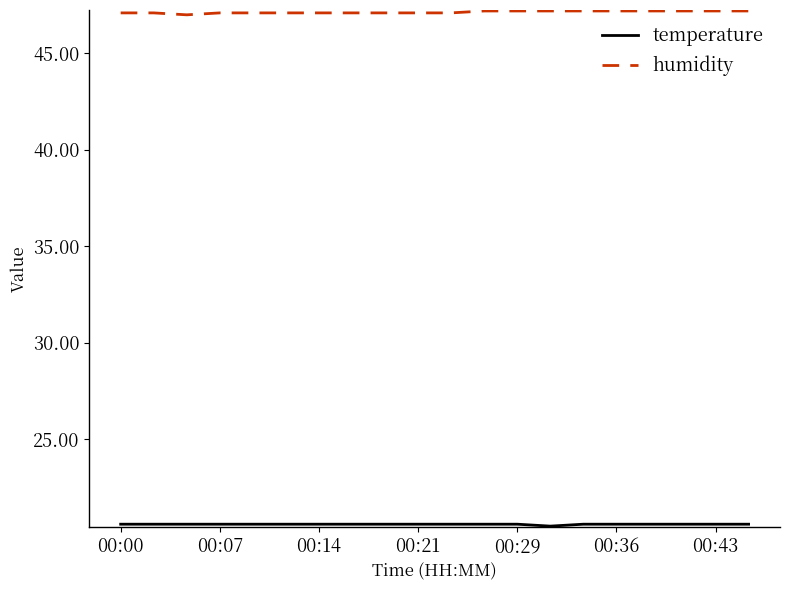

Which series has the largest total across all categories?

humidity